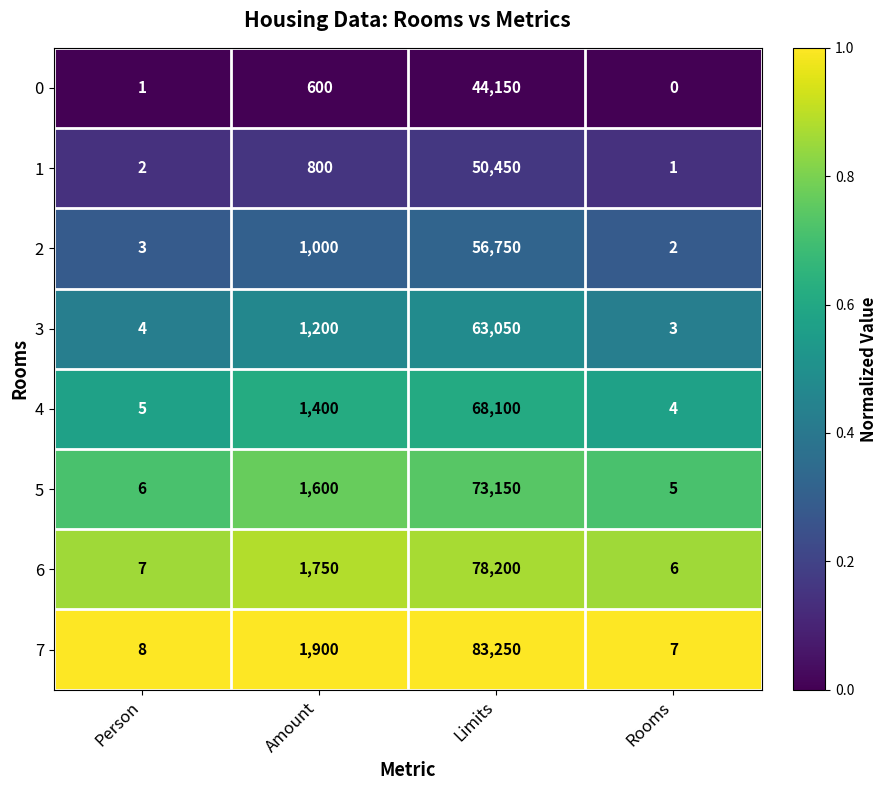

What is the total value across all series at Limits?

517100